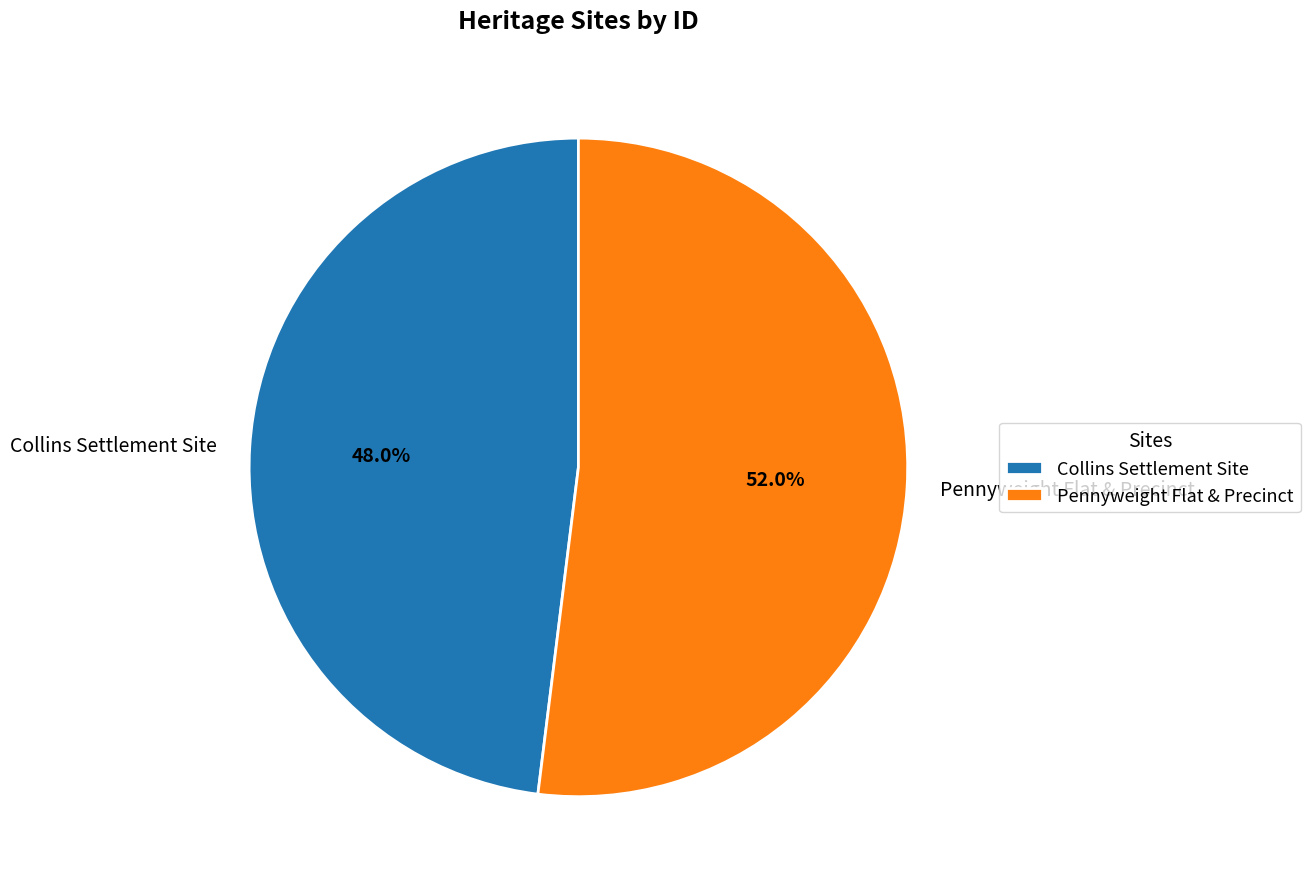

Which has a higher value, Pennyweight Flat & Precinct or Collins Settlement Site?

Pennyweight Flat & Precinct